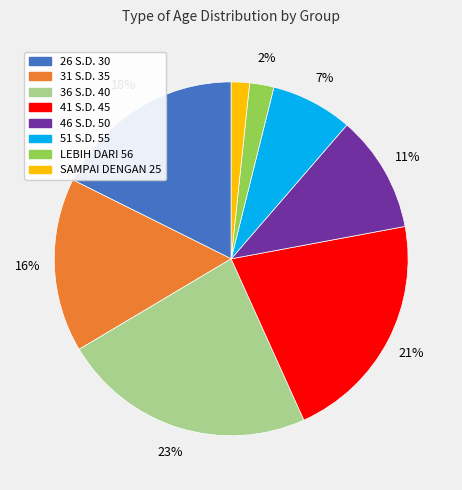

Between 31 S.D. 35 and 51 S.D. 55, which is larger?

31 S.D. 35